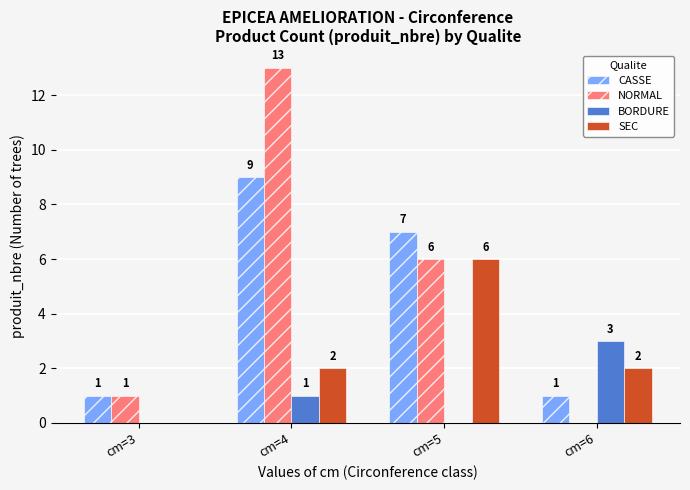

How many distinct data groups are displayed?

4